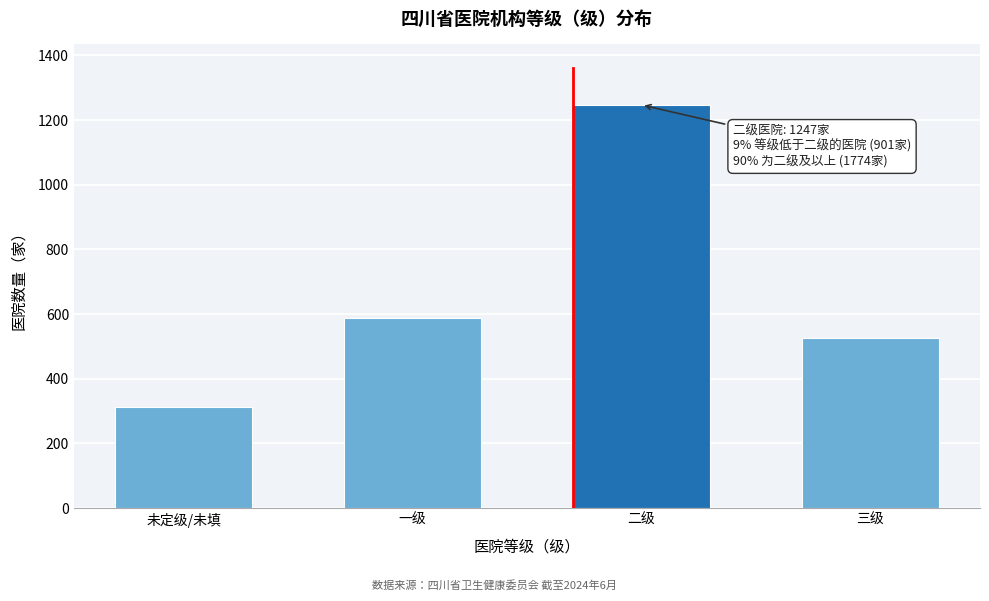

Reading right to left, extract all data points from this chart.

三级=527	二级=1247	一级=589	未定级/未填=312